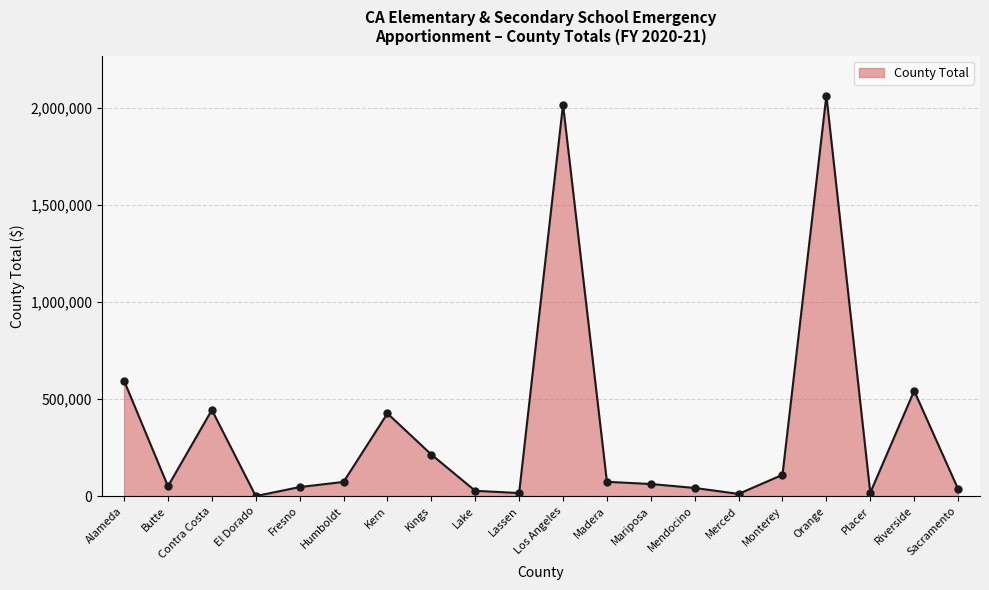

Approximately how many times larger is the value at Sacramento compared to Lake?

1.4